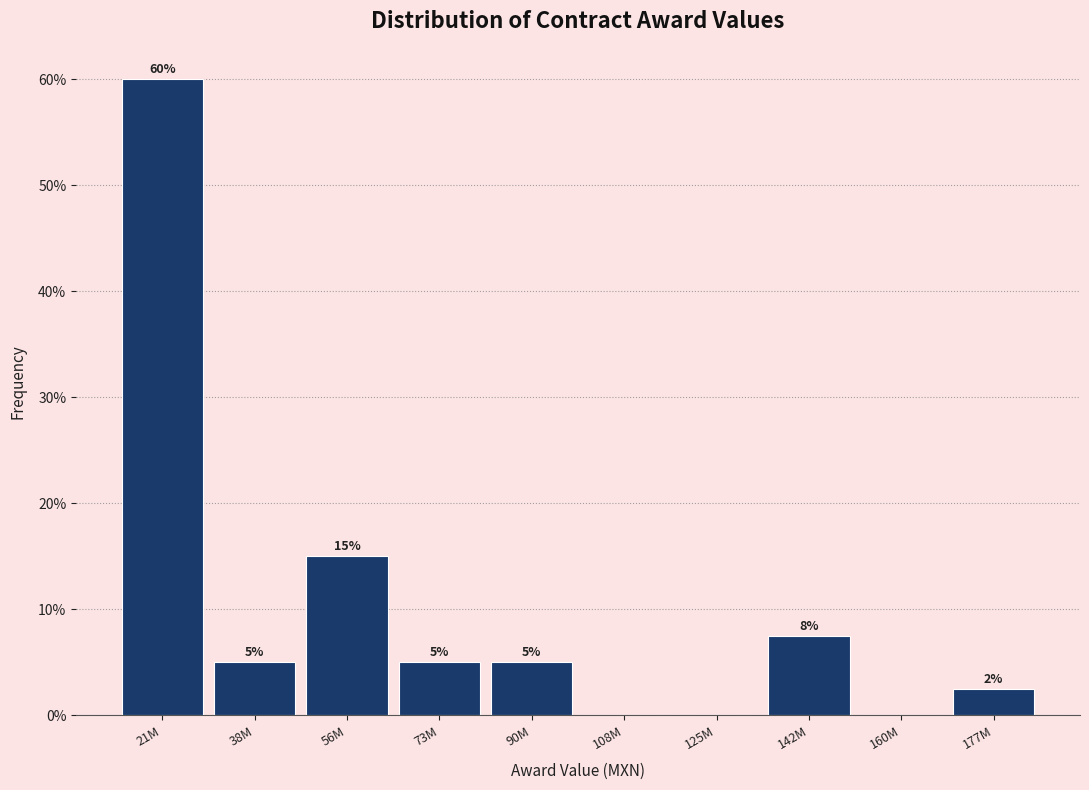

Between 177M and 108M, which is larger?

177M